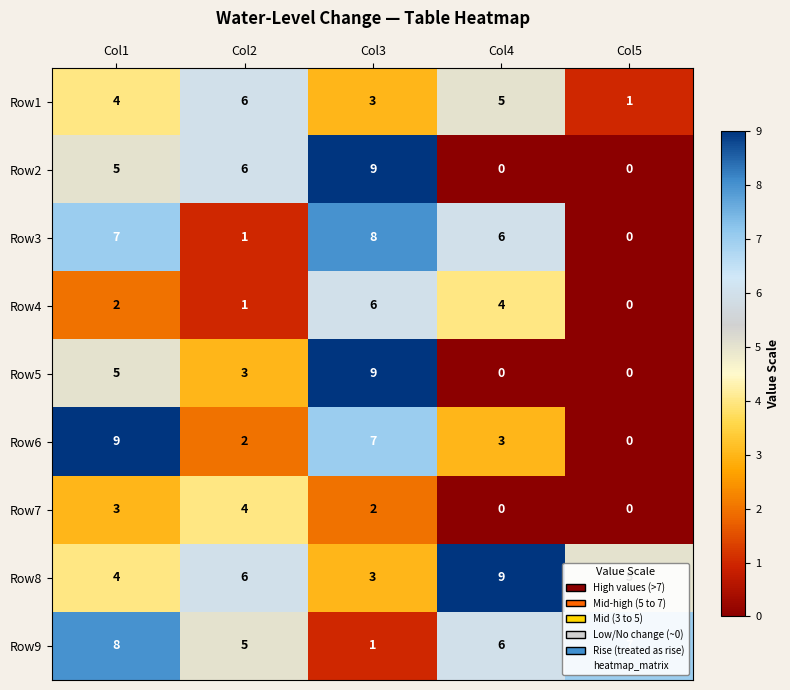

At how many categories does at least one series exceed 2?

5